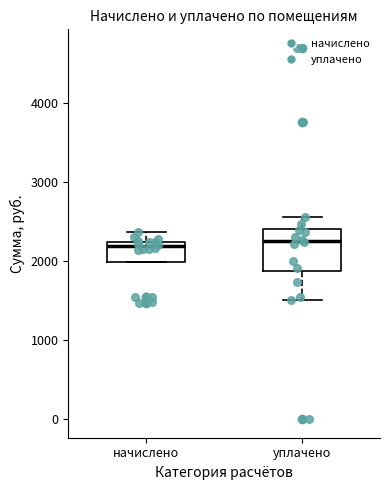

Where is the lower edge of the box for уплачено on the y-axis? The values are not printed on the chart, so give them approximately, as read against the axis.

1900